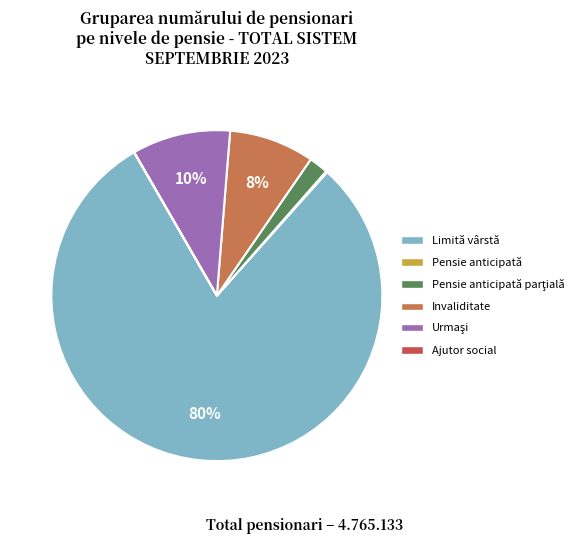

How many slices are in this pie chart?

6